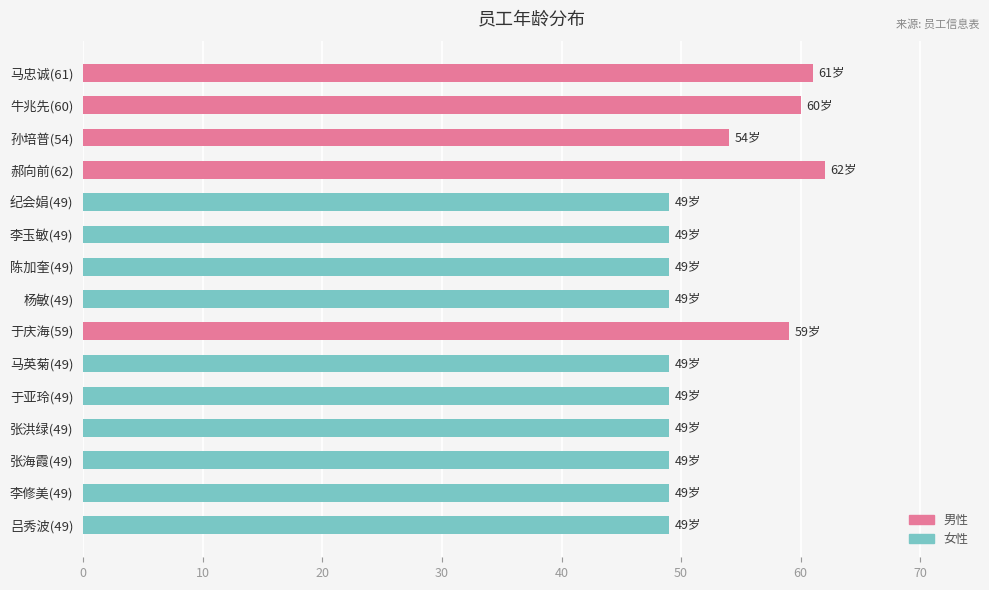

Which category has the highest value across all series?

郝向前(62)